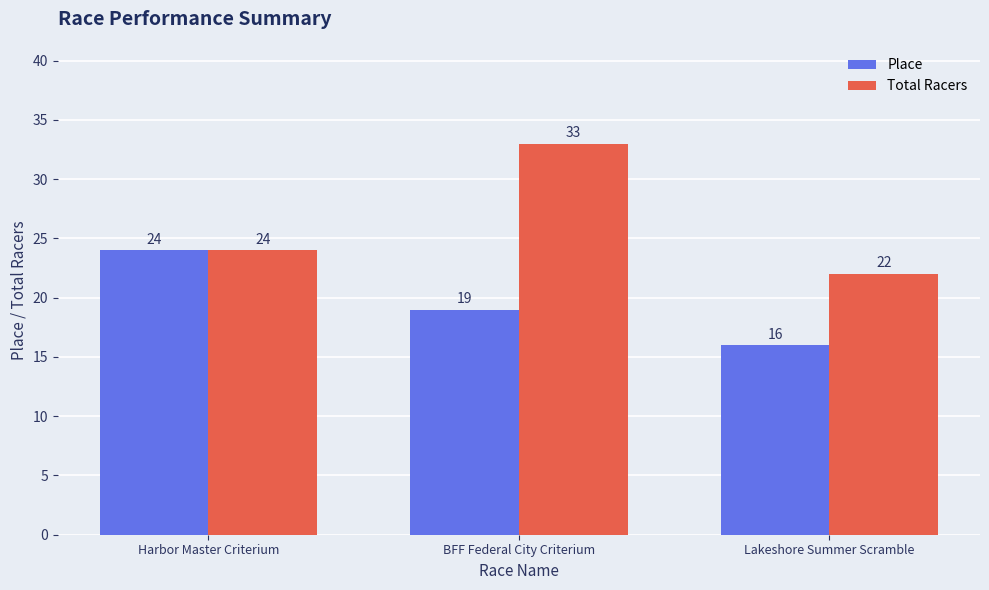

How many Total Racers values are between 22 and 33?

3